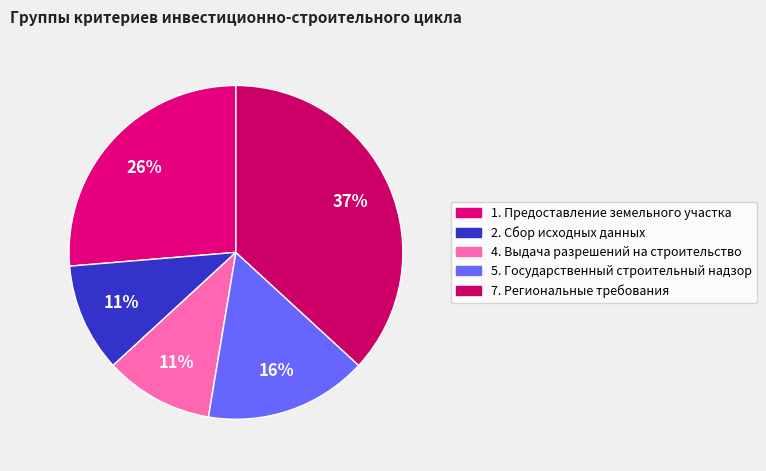

To the nearest percent, what is the average slice percentage?

20%